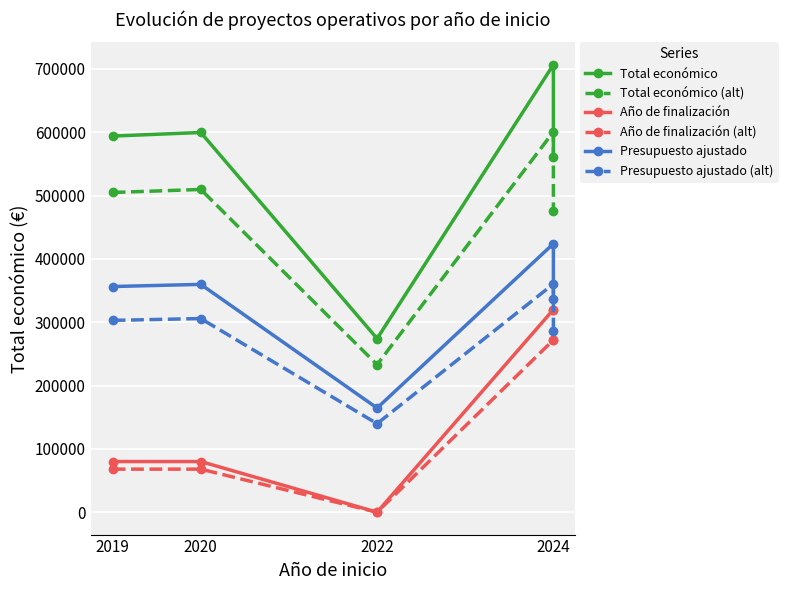

At which category is the sum across all series the highest?

2024